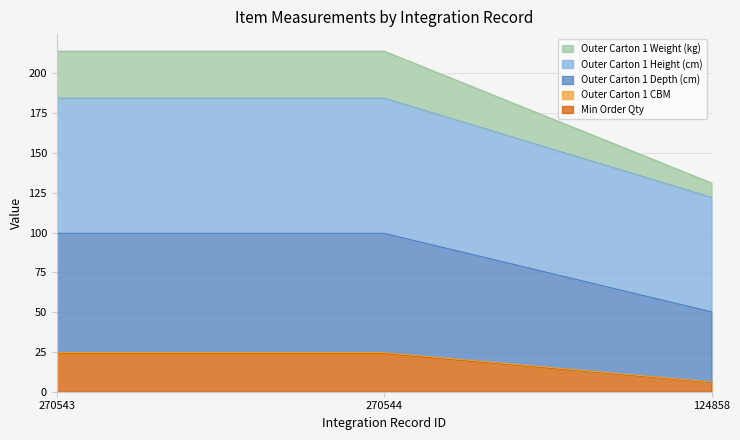

What are all the series names shown in the legend?

Min Order Qty, Outer Carton 1 CBM, Outer Carton 1 Depth (cm), Outer Carton 1 Height (cm), Outer Carton 1 Weight (kg)